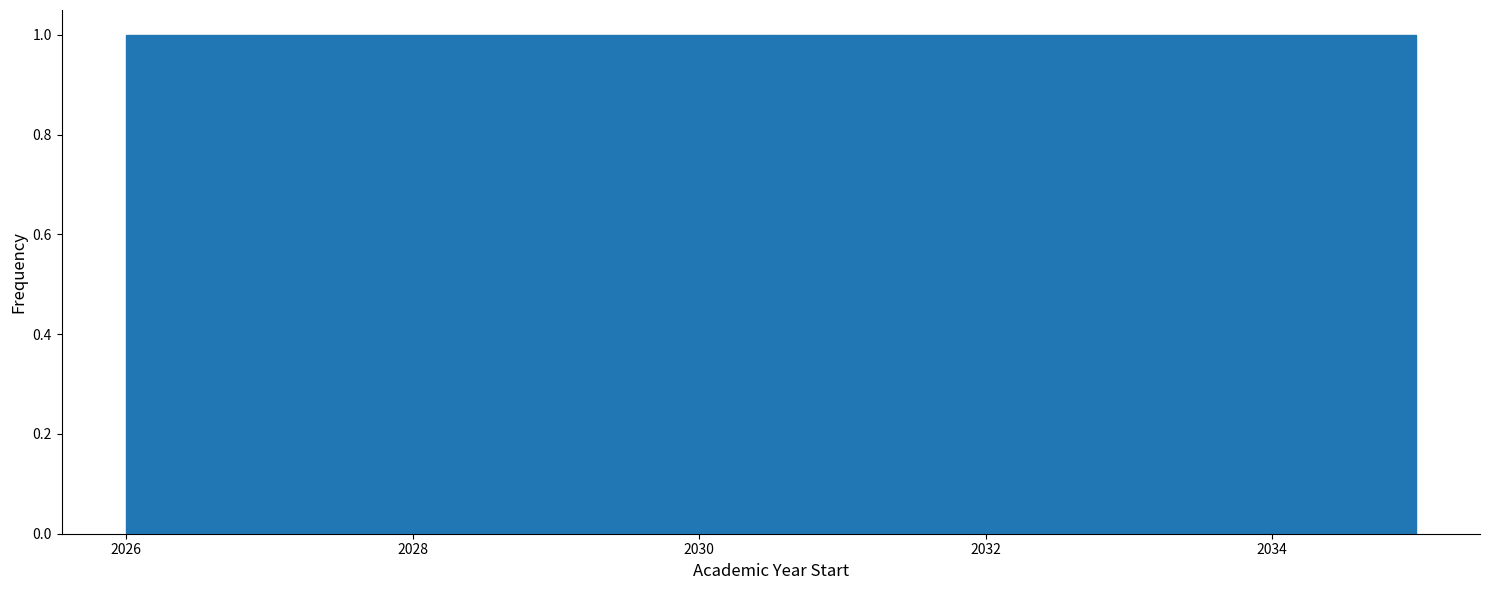

Reading left to right, list every bar in this chart as the range it spans on the x-axis followed by its height. Neither the bar edges nor the heights are printed on the chart, so give them approximately, as read against the axes.

2026.0 to 2026.9: 1
2026.9 to 2027.8: 1
2027.8 to 2028.7: 1
2028.7 to 2029.6: 1
2029.6 to 2030.5: 1
2030.5 to 2031.4: 1
2031.4 to 2032.3: 1
2032.3 to 2033.2: 1
2033.2 to 2034.1: 1
2034.1 to 2035.0: 1